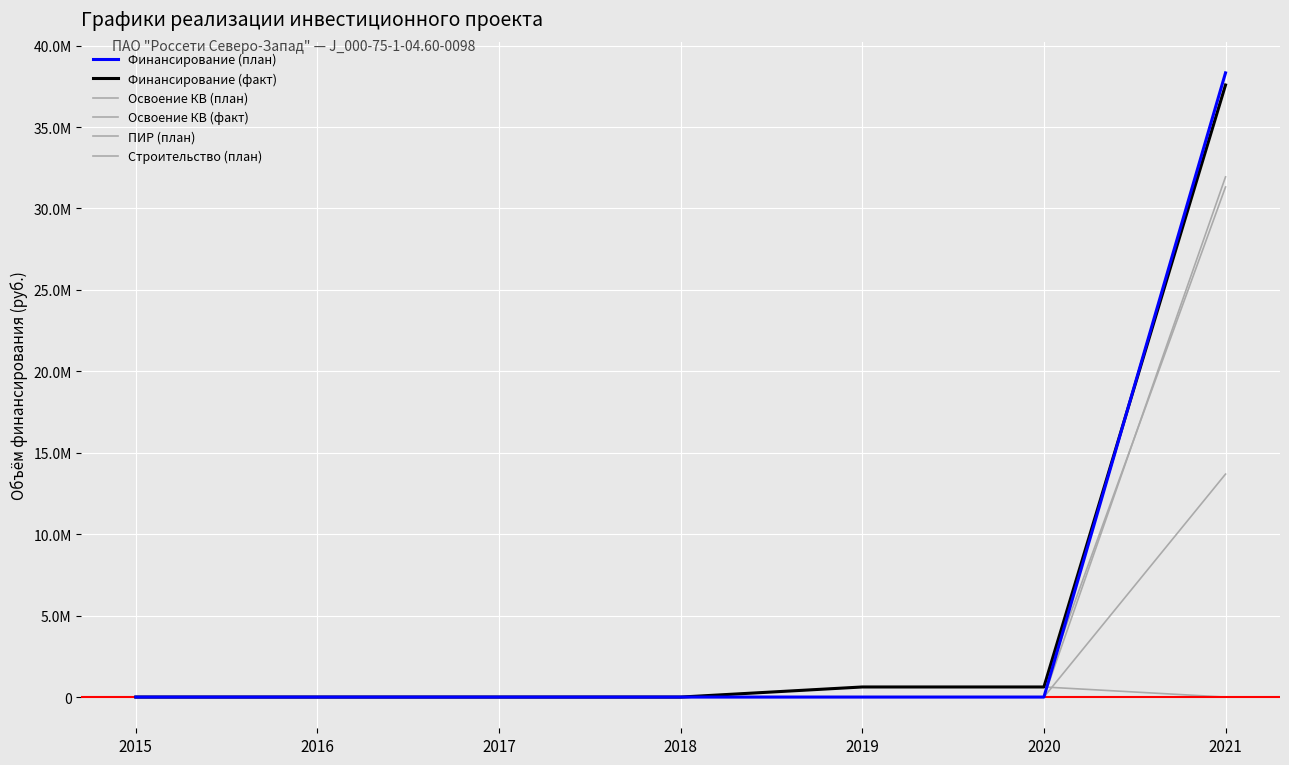

True or false: ПИР (план) and Строительство (план) intersect in this chart.

True